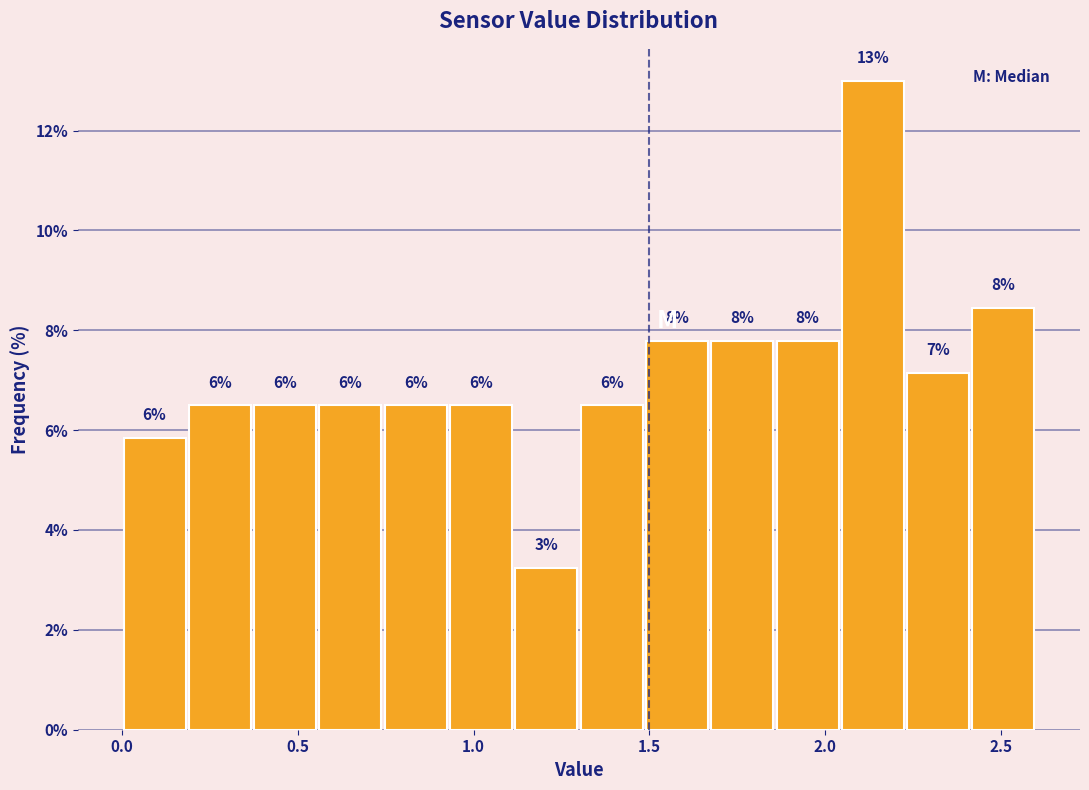

Around what value on the x-axis is the tallest bar? Give the approximate position of its centre, as read against the axis.

2.15